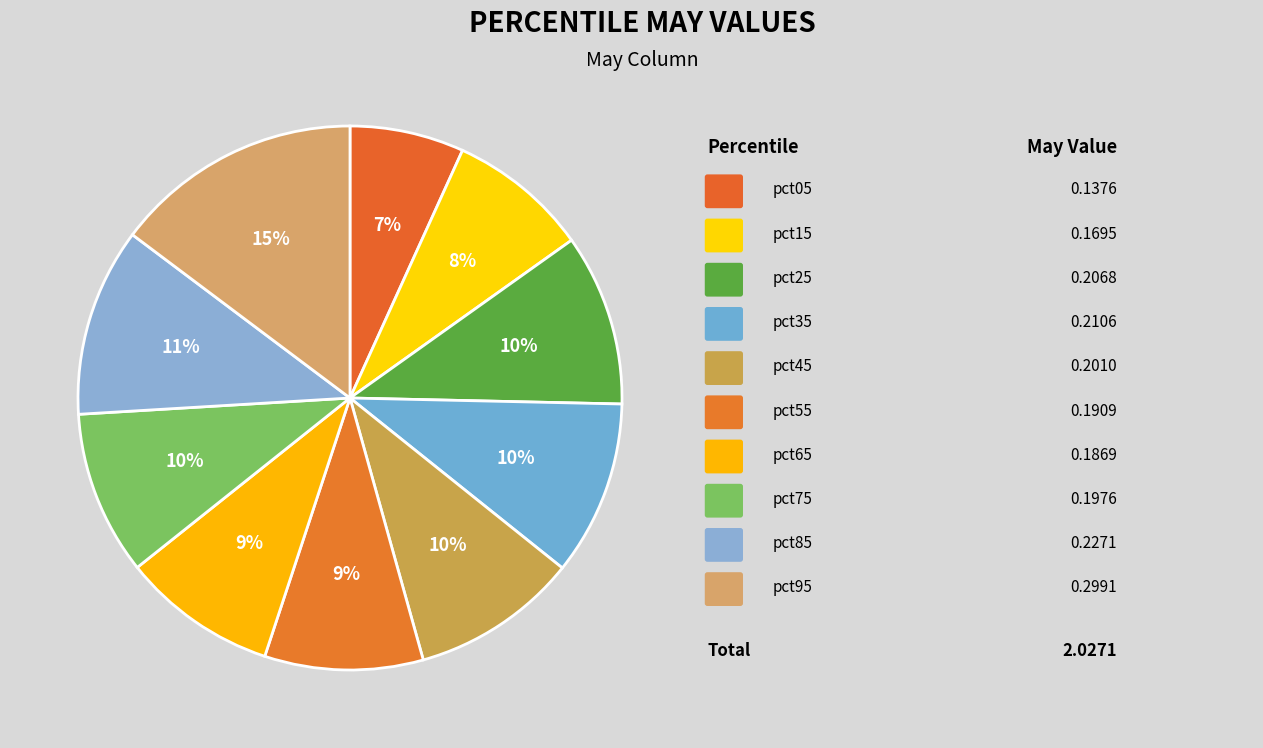

How many slices are in this pie chart?

10